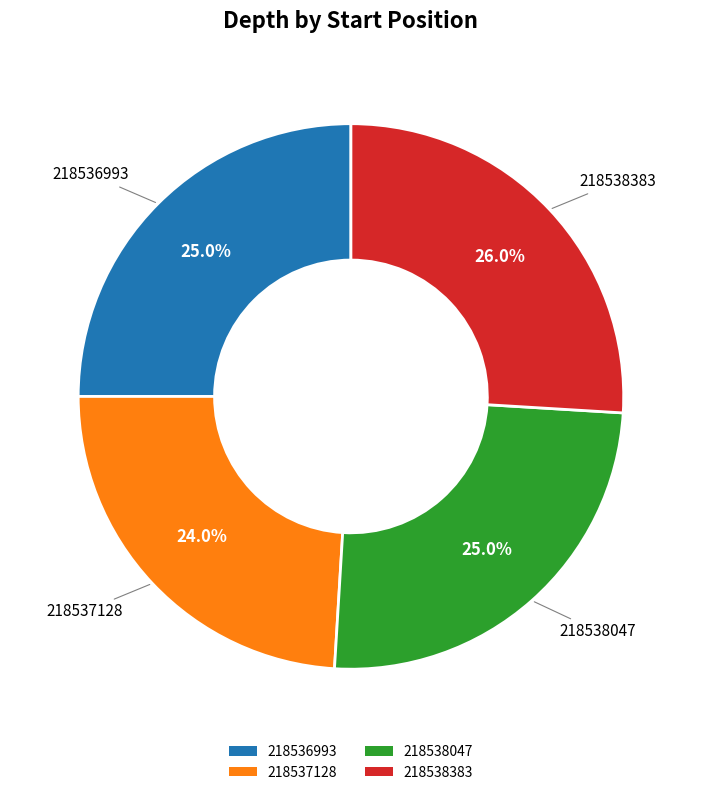

Which has a higher value, 218536993 or 218537128?

218536993